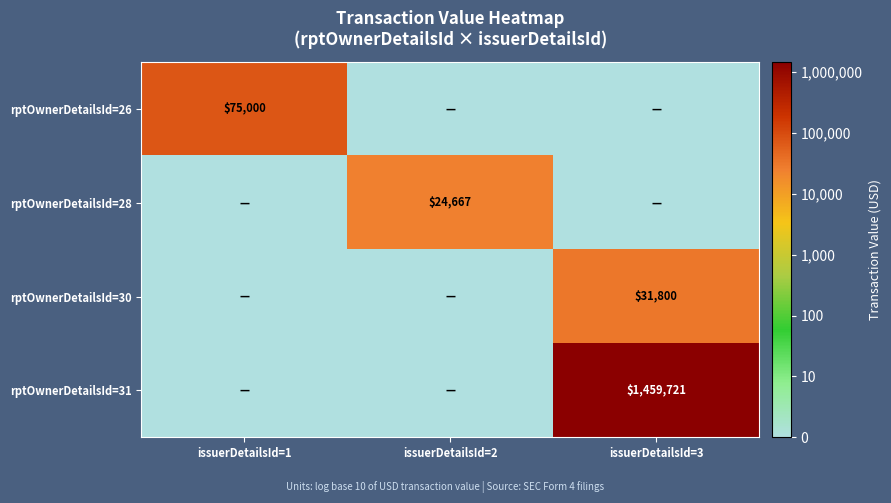

True or false: rptOwnerDetailsId=31 has a value of 336235 at issuerDetailsId=3.

False